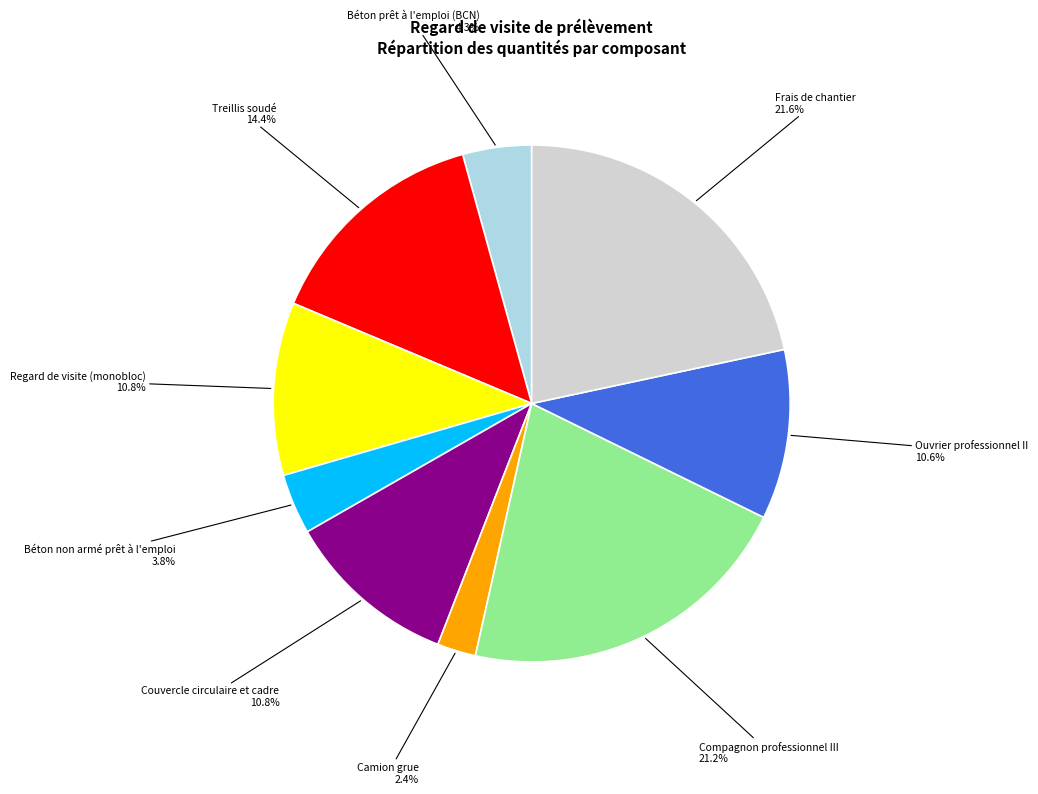

The Treillis soudé slice represents 14% of the pie. True or false?

True